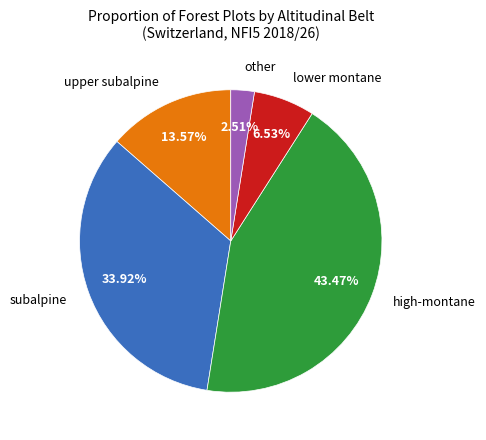

To the nearest percent, what is the average slice percentage?

20%